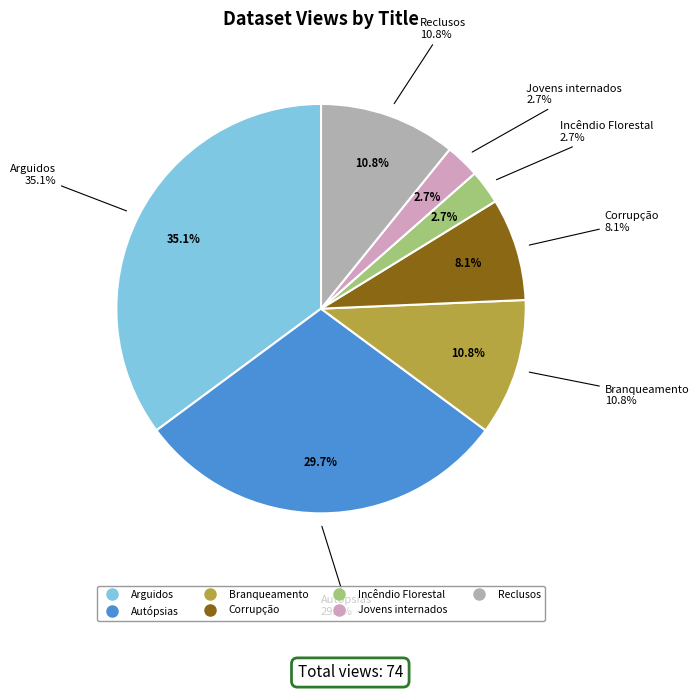

How many slices are in this pie chart?

7